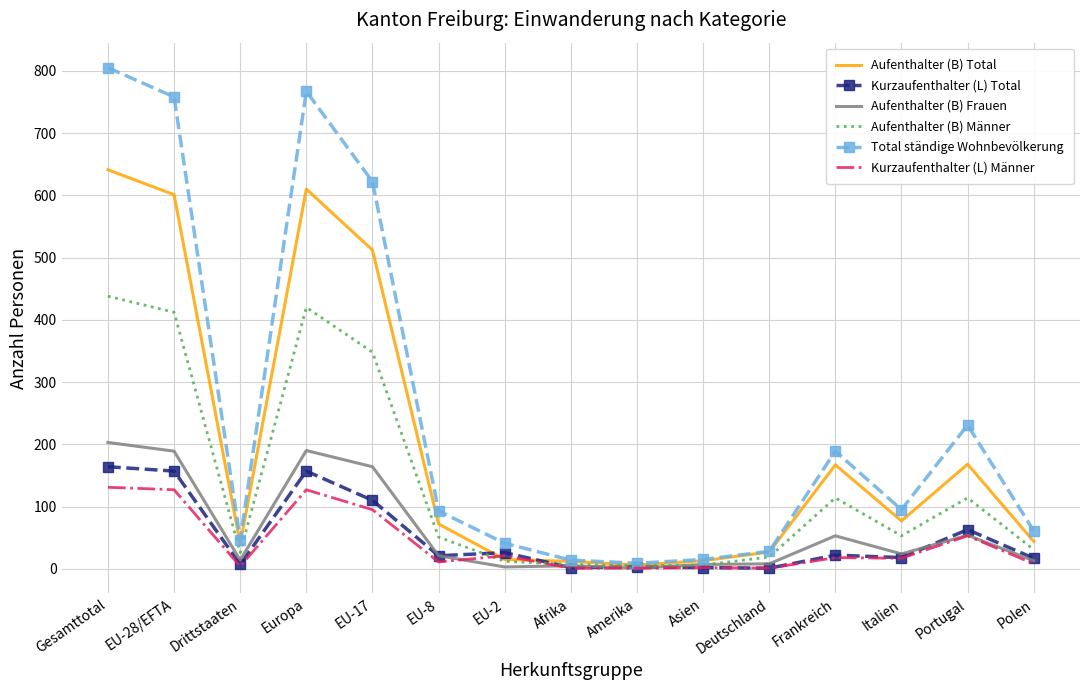

What is the smallest value displayed?

1